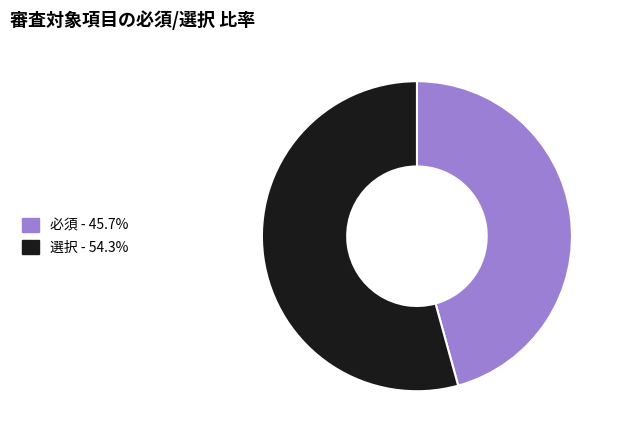

Count the number of slices in the pie.

2